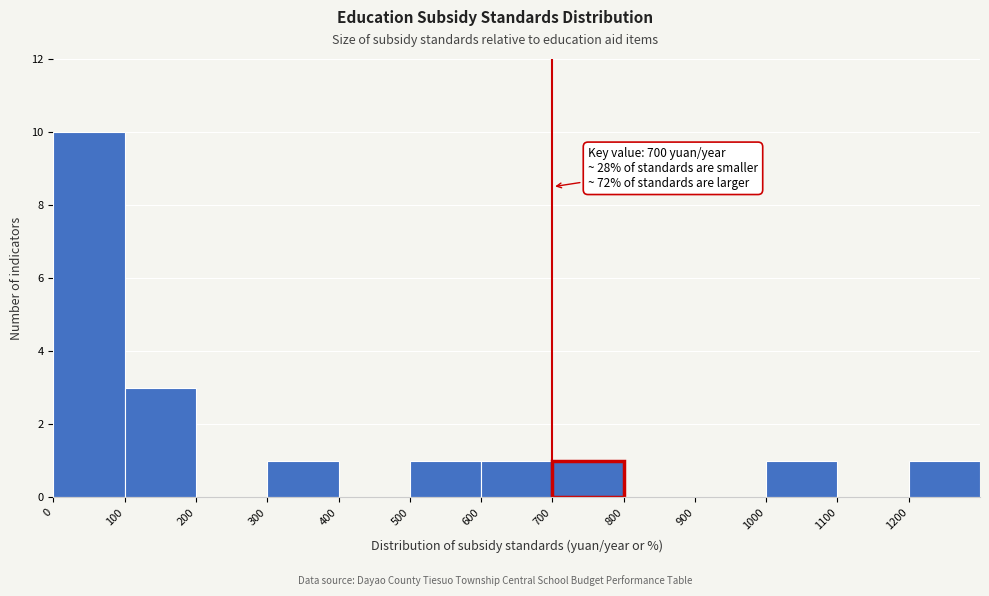

Over which range of the x-axis is the bar tallest?

0 to 100